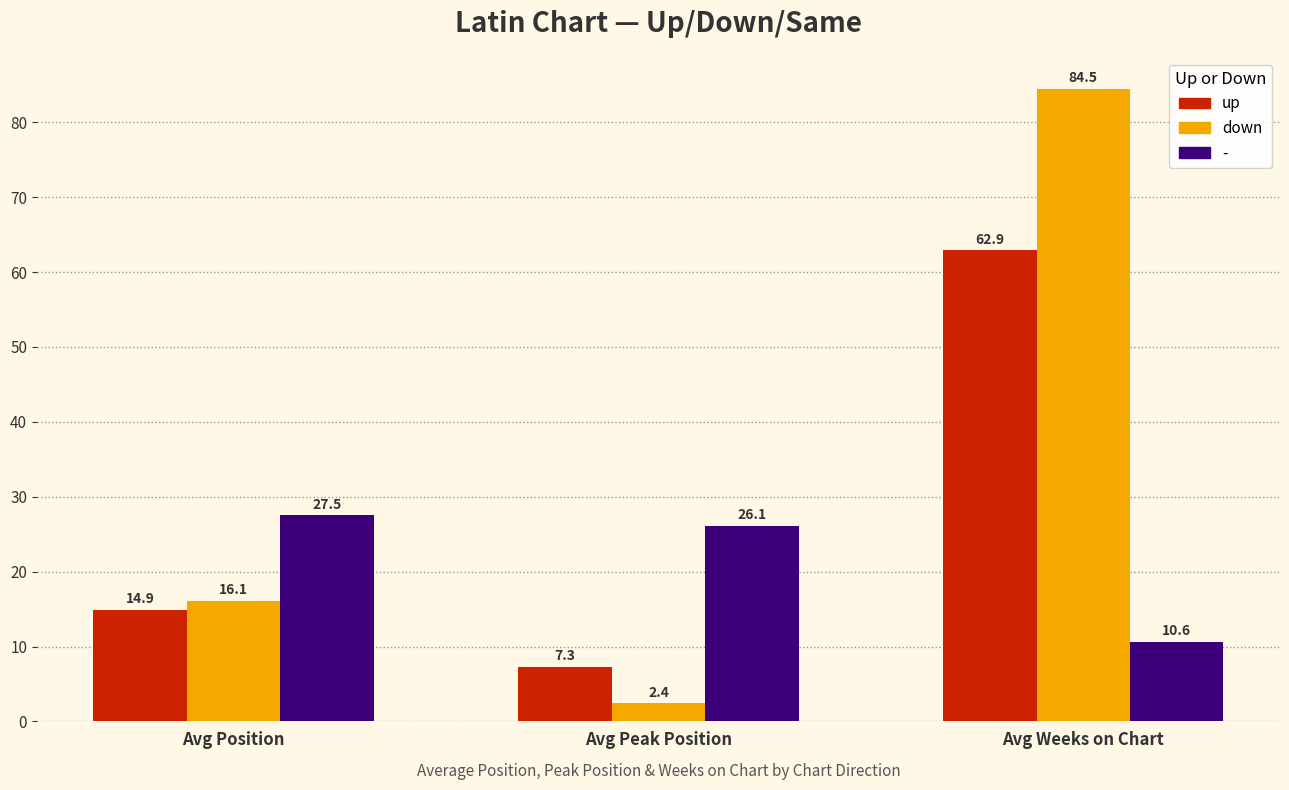

At which label does up reach its peak?

Avg Weeks on Chart